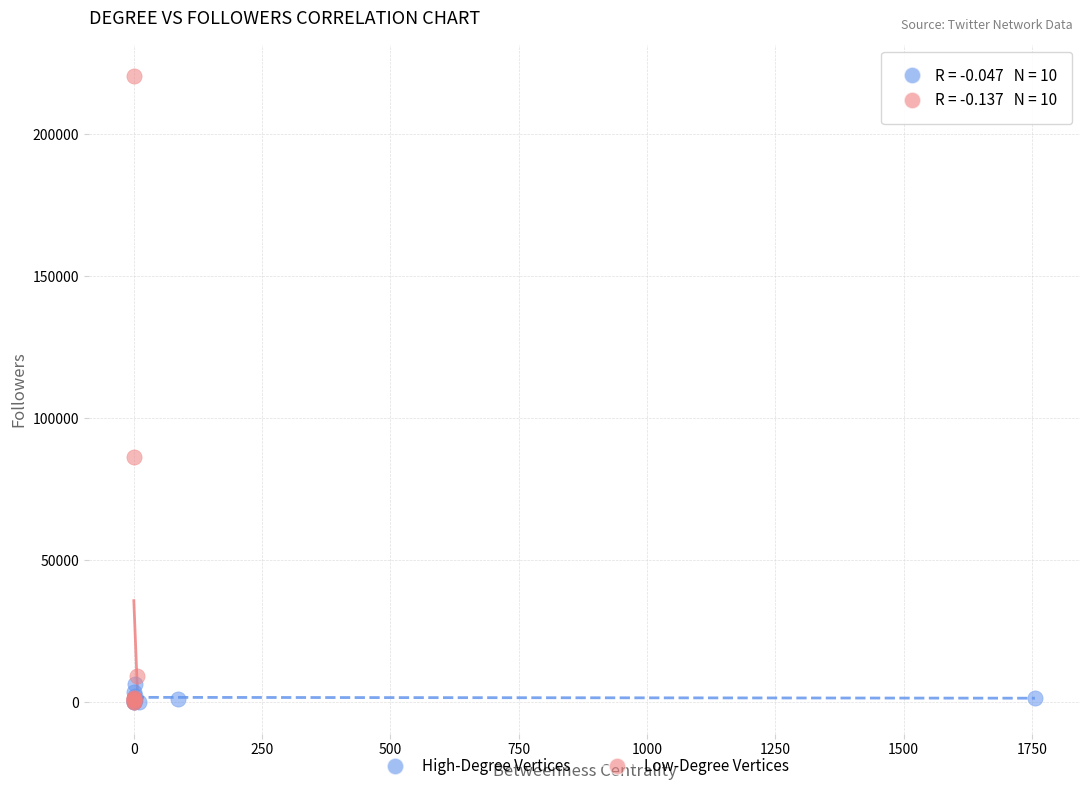

What are all the series names shown in the legend?

High-Degree Vertices, Low-Degree Vertices